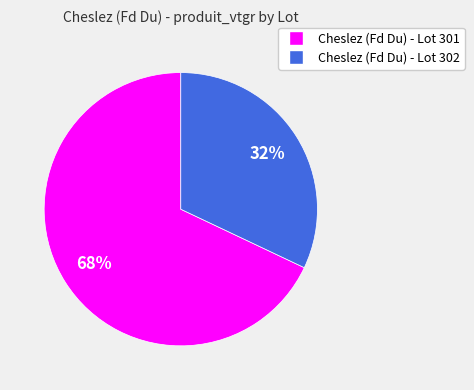

What is the smallest slice in the pie chart?

Cheslez (Fd Du) - Lot 302